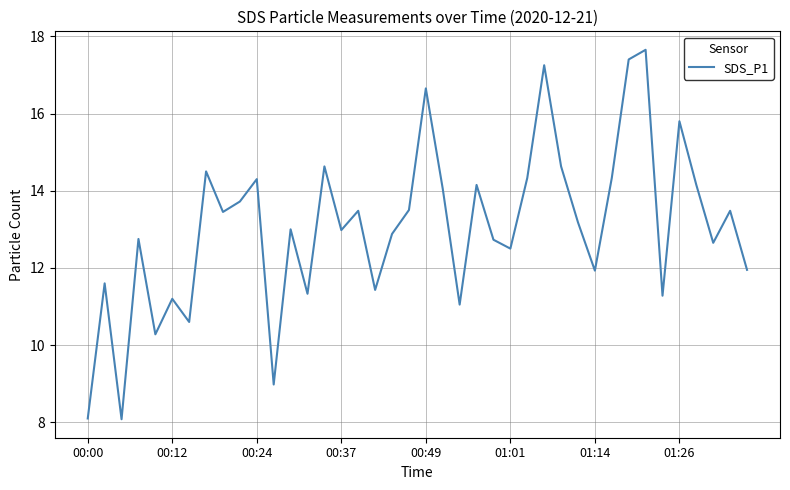

What is the greatest value displayed?

17.6